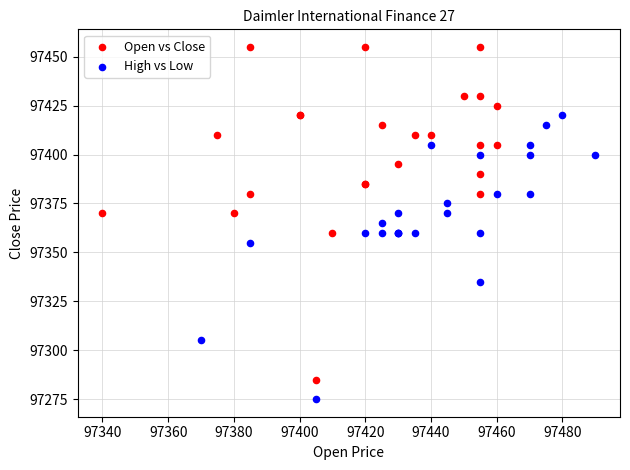

Which series contains the highest Y value?

Open vs Close